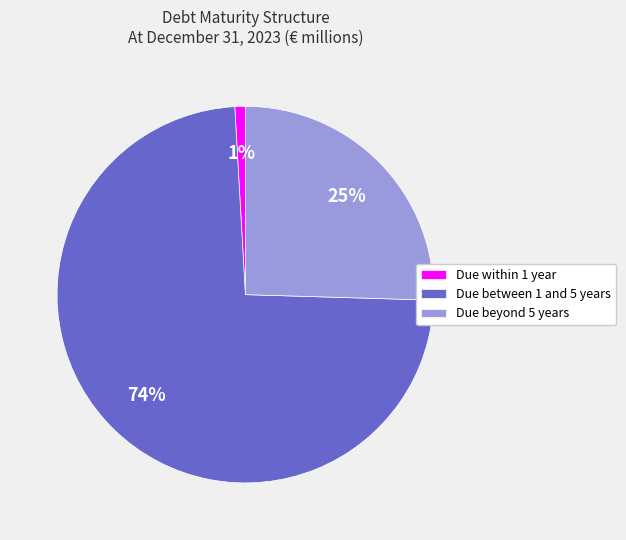

Is it true that Due between 1 and 5 years is 74% of the pie?

True